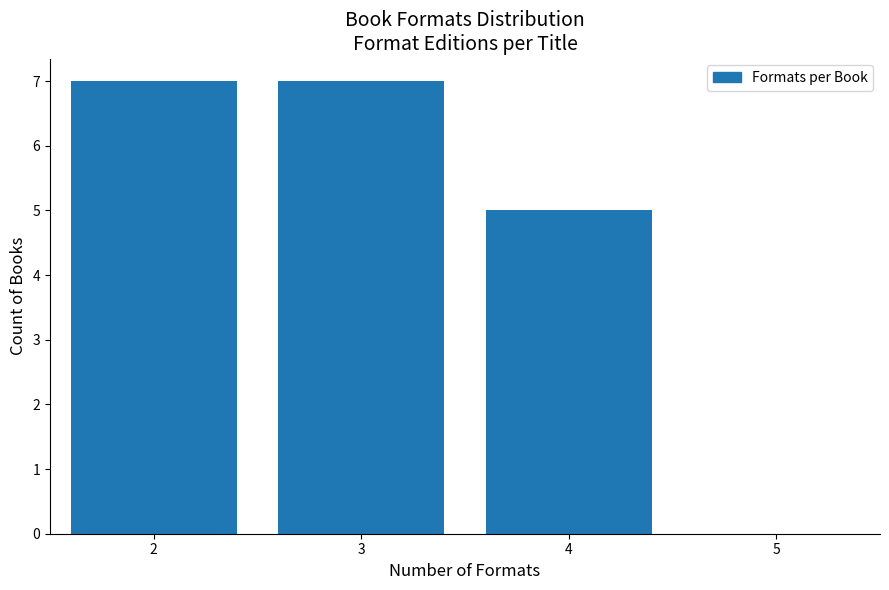

Reading right to left, what are all the values shown in this chart?

4=5	3=7	2=7